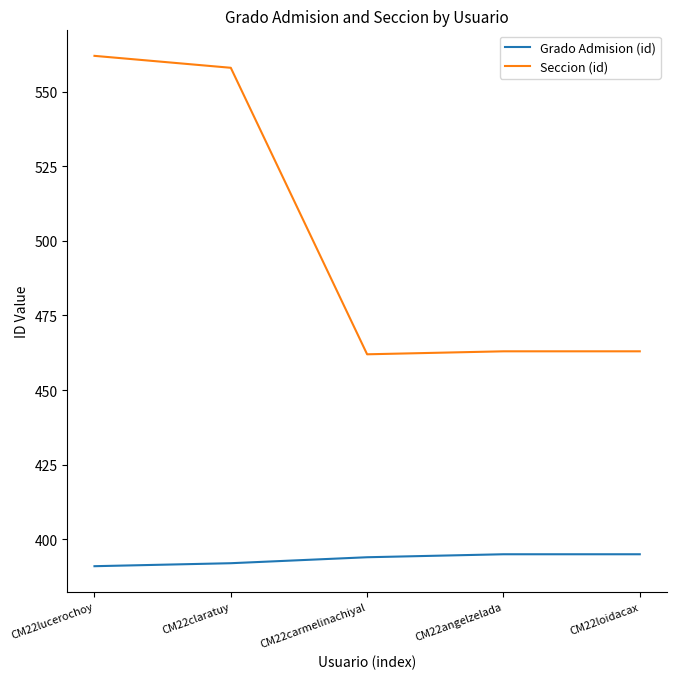

Rank the series at CM22claratuy from lowest to highest value.

Grado Admision (id), Seccion (id)